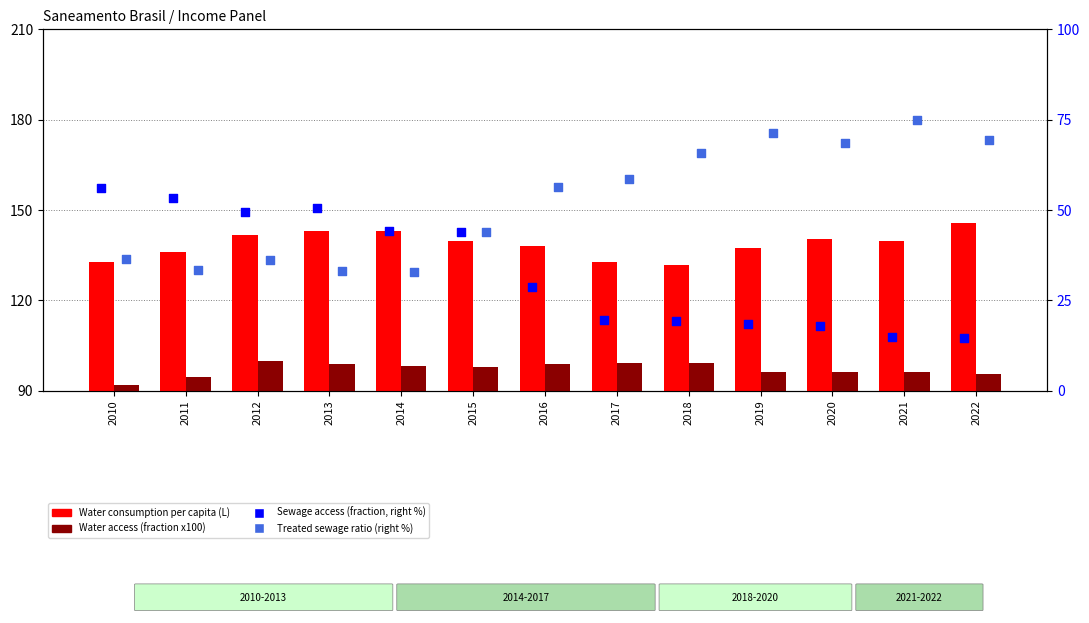

Which series has the largest Y range (max minus min)?

Treated sewage ratio (right %)